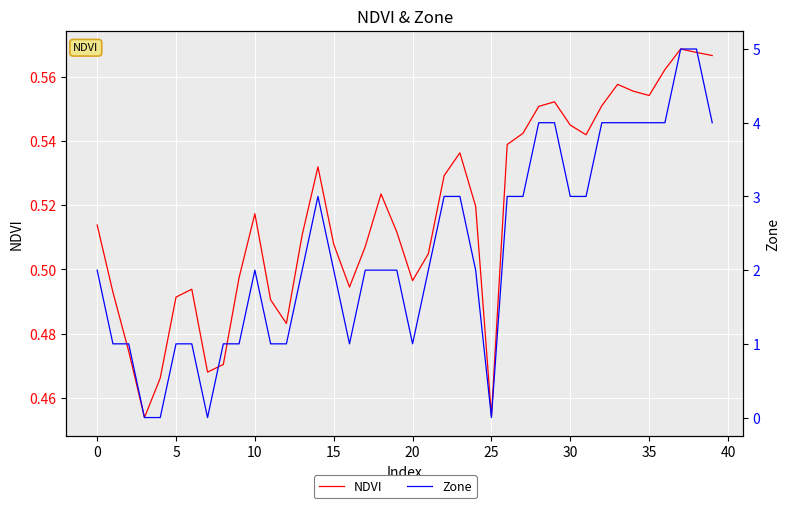

Read the Zone value at 37.

5.0